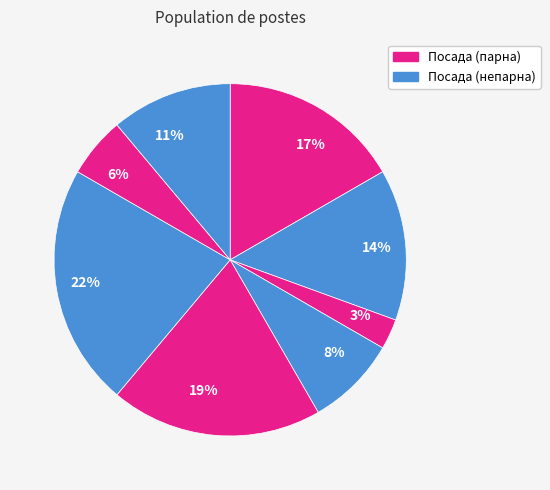

How many segments does this pie chart have?

8